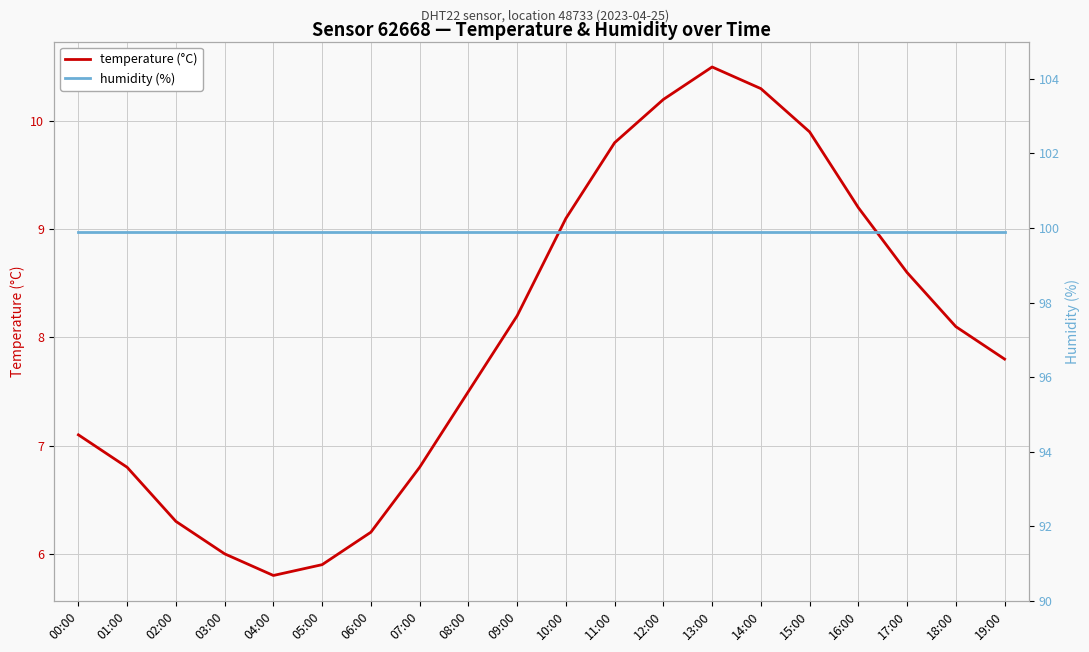

At which category does temperature (°C) reach its first local peak?

13:00